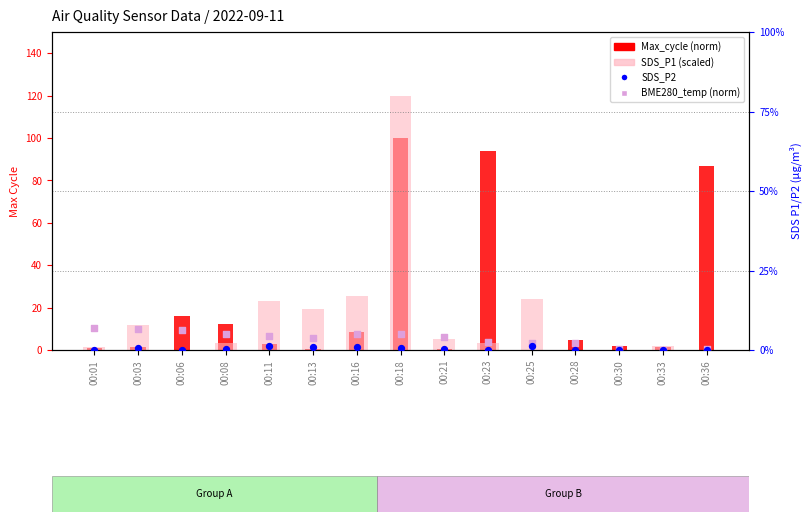

What is the total value across all series at 00:33?

3.3